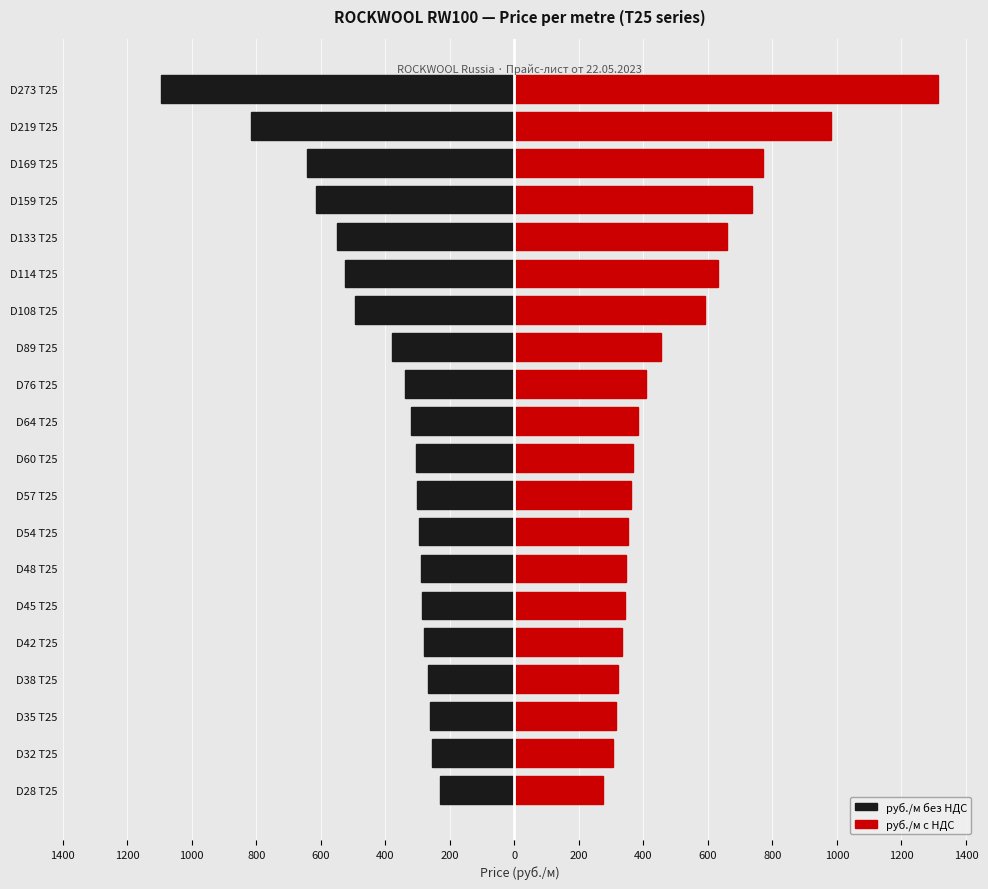

The value of руб./м с НДС at D108 T25 is 842.6. True or false?

False